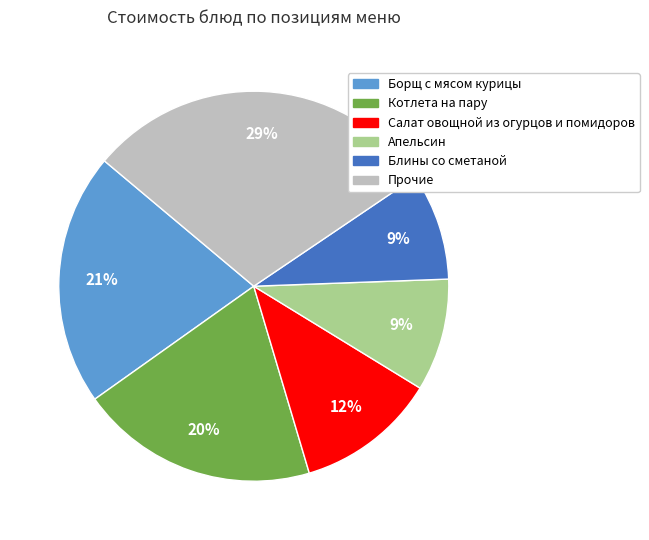

Is there any slice that represents more than half of the pie?

No